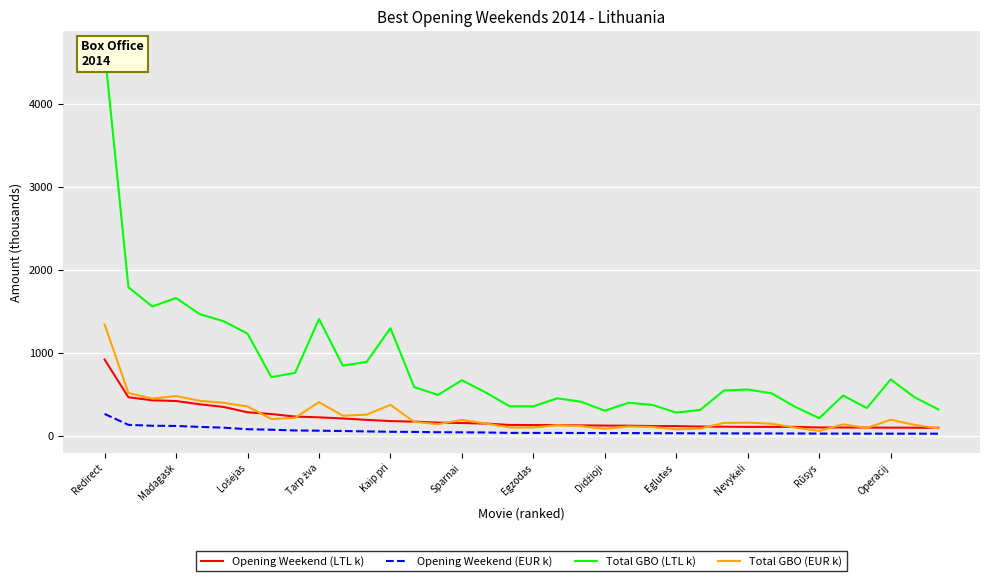

At which label does Total GBO (EUR k) reach its peak?

Redirect